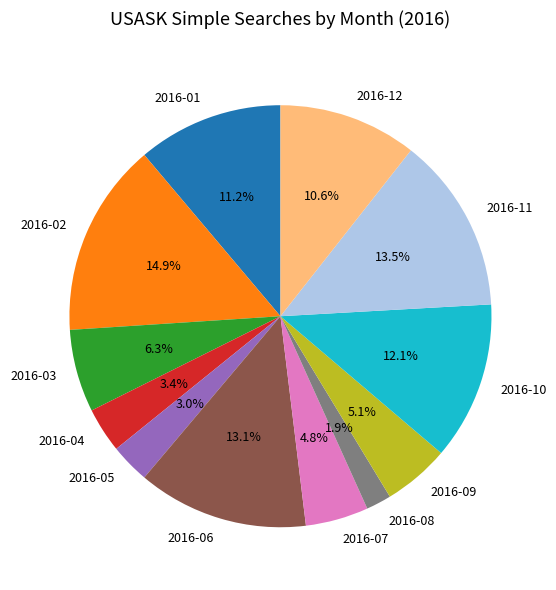

Between 2016-10 and 2016-04, which is larger?

2016-10